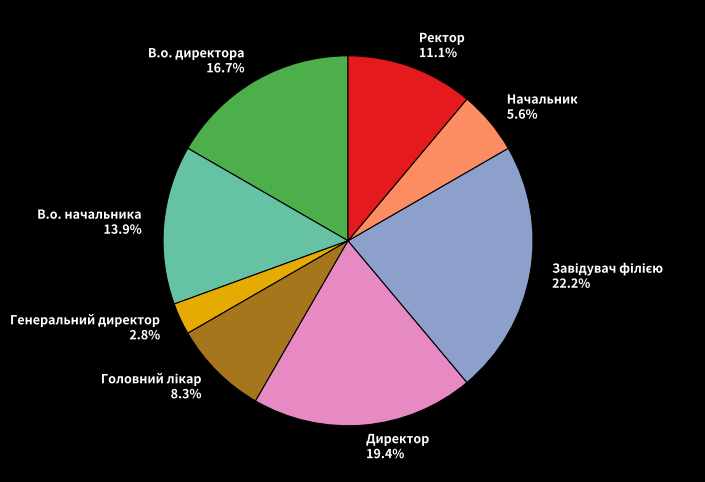

How much of the chart is everything except В.о. начальника 13.9%?

86.1%